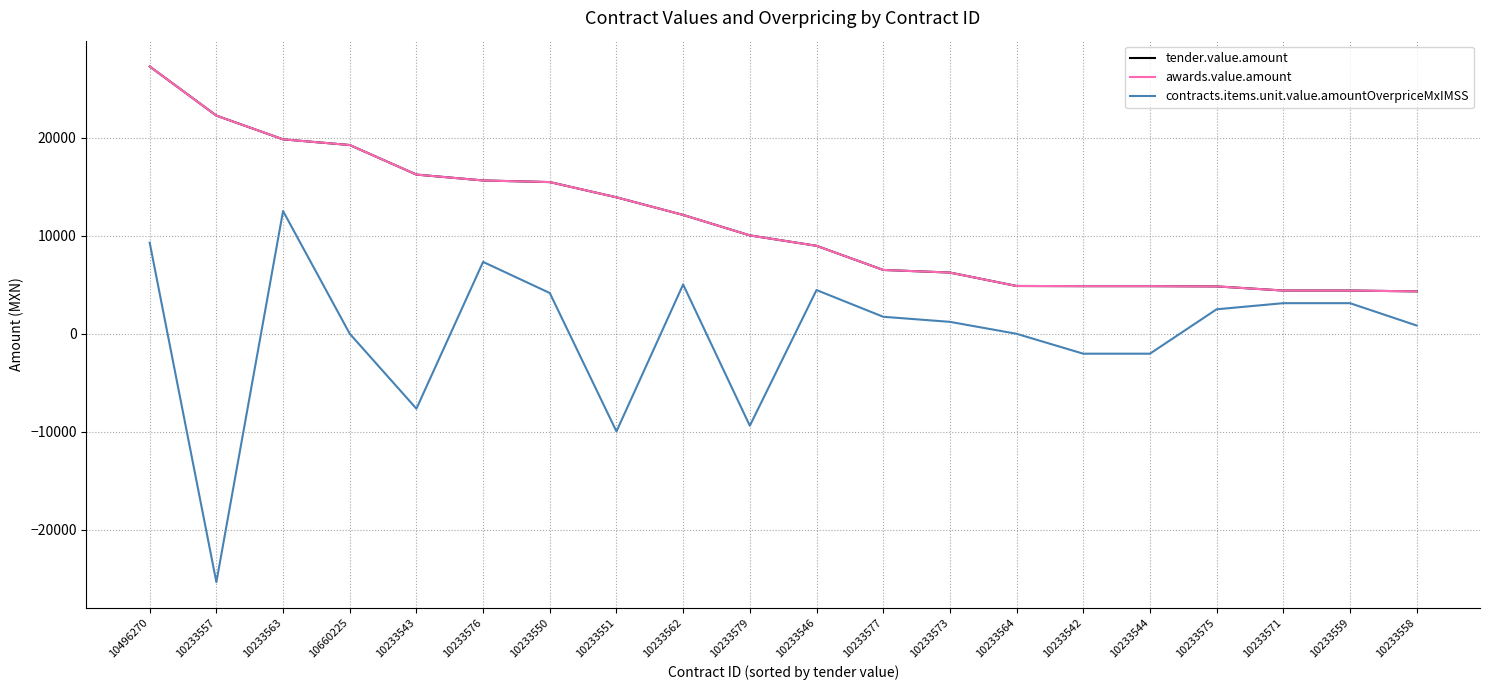

True or false: contracts.items.unit.value.amountOverpriceMxIMSS and awards.value.amount intersect in this chart.

False